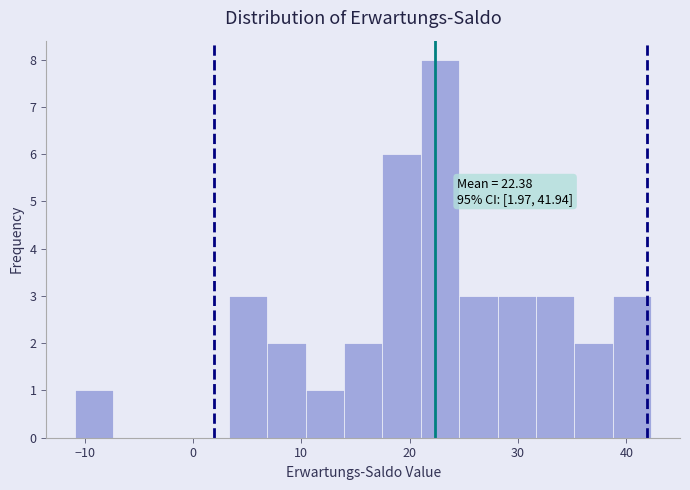

Around what value on the x-axis is the tallest bar? Give the approximate position of its centre, as read against the axis.

23